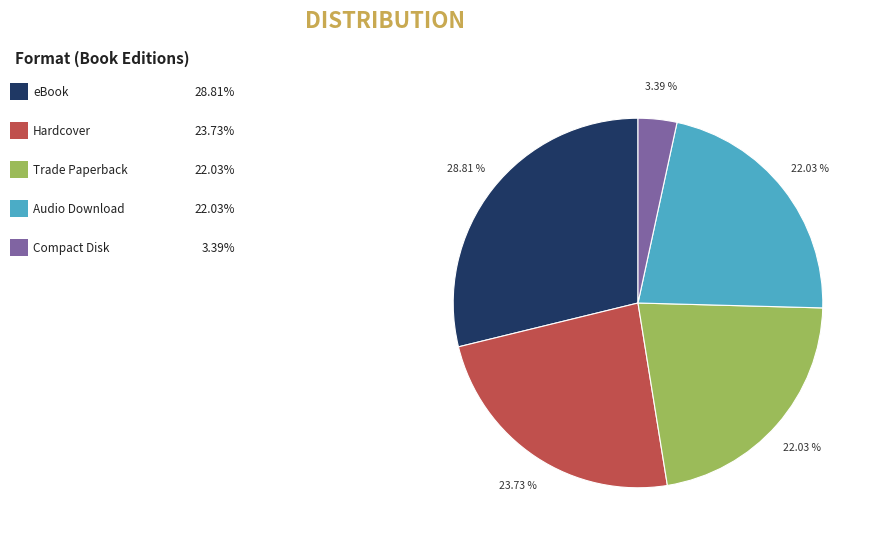

Does any single category account for the majority?

No